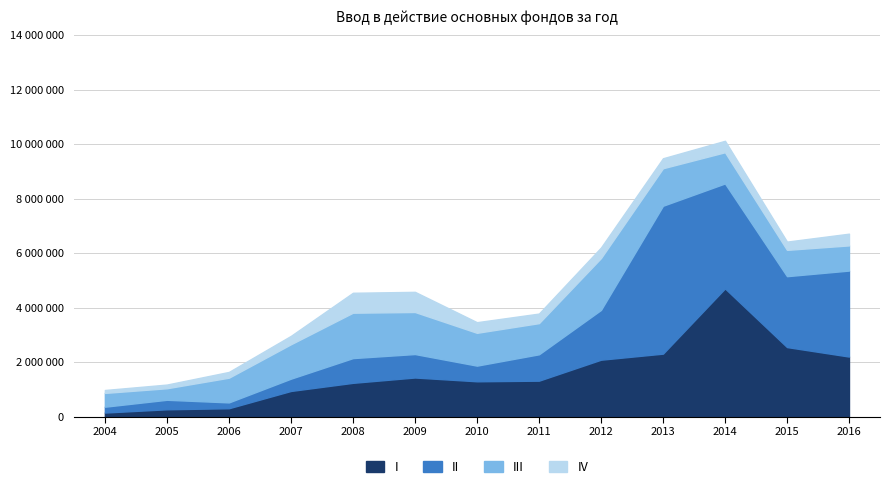

Does the chart have visible grid lines?

Yes